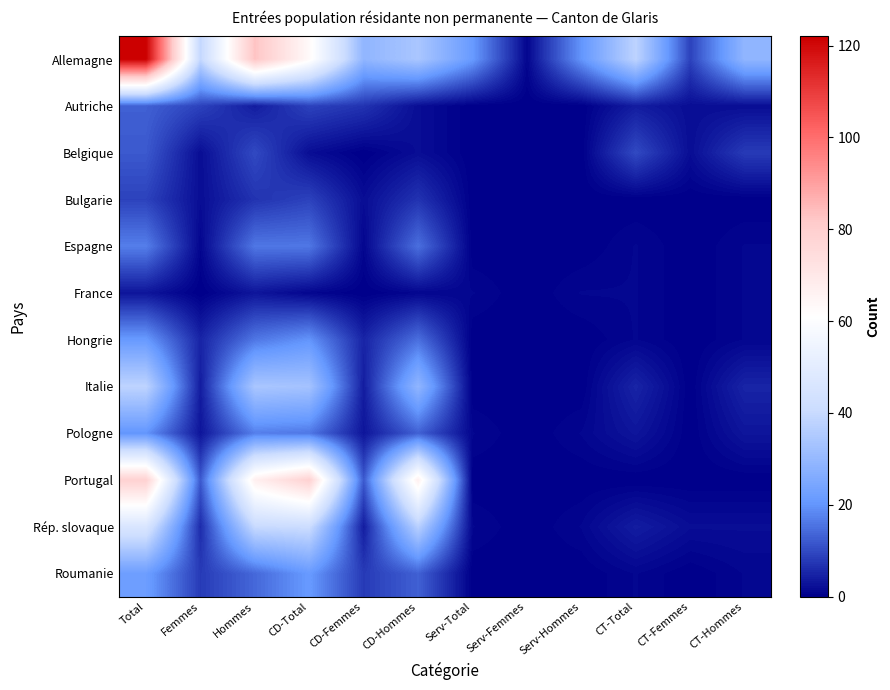

Which series has the largest range (max minus min)?

Allemagne